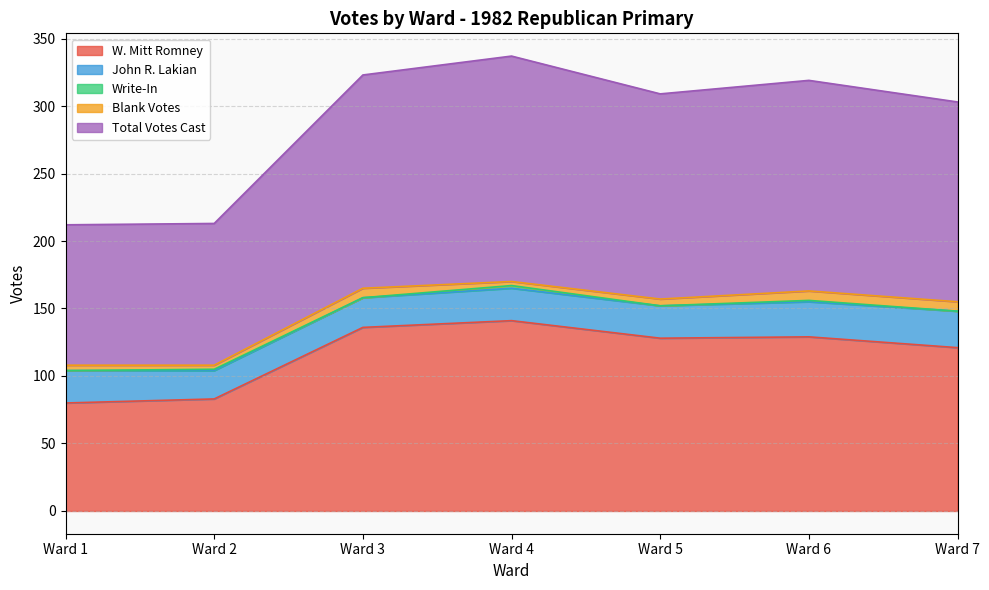

Rank the series by their maximum value, from highest to lowest.

Total Votes Cast, W. Mitt Romney, John R. Lakian, Blank Votes, Write-In